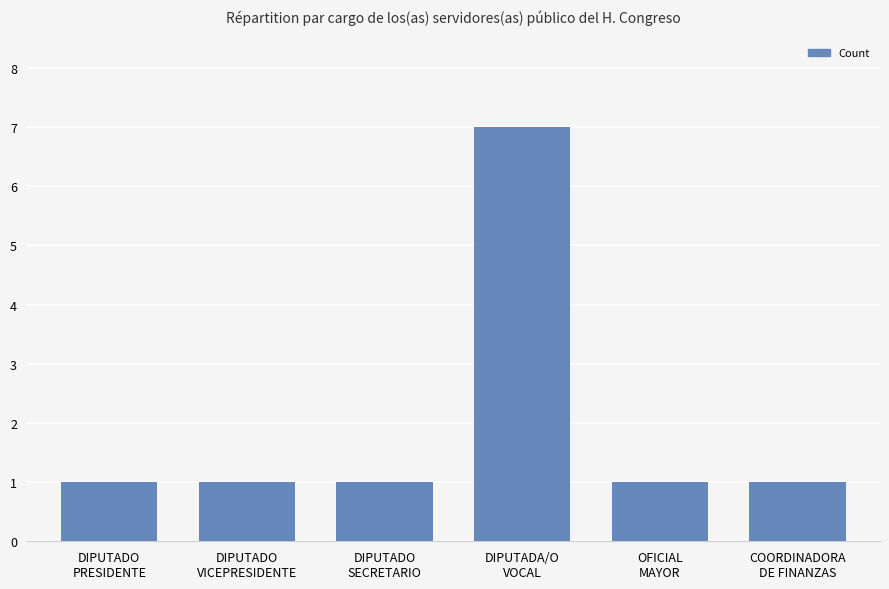

What is the difference between the maximum and second lowest values?

6